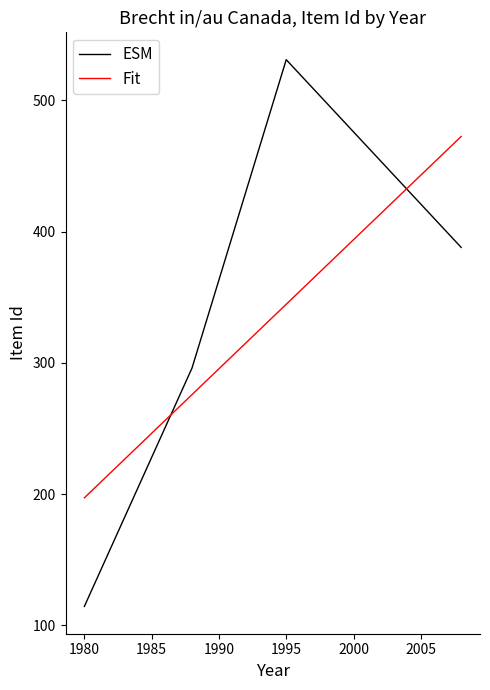

What is the average value of the Fit series?

322